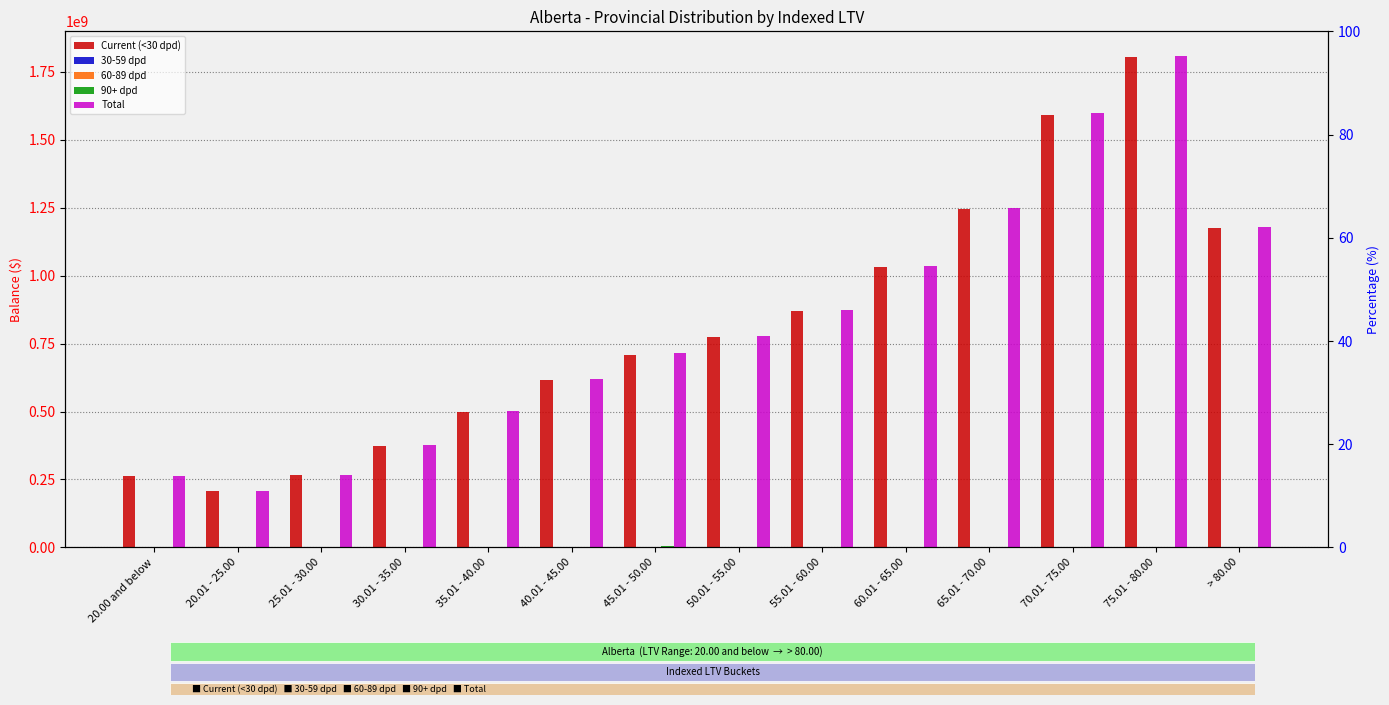

Between 35.01 - 40.00 and 75.01 - 80.00, which series saw the biggest shift?

Total